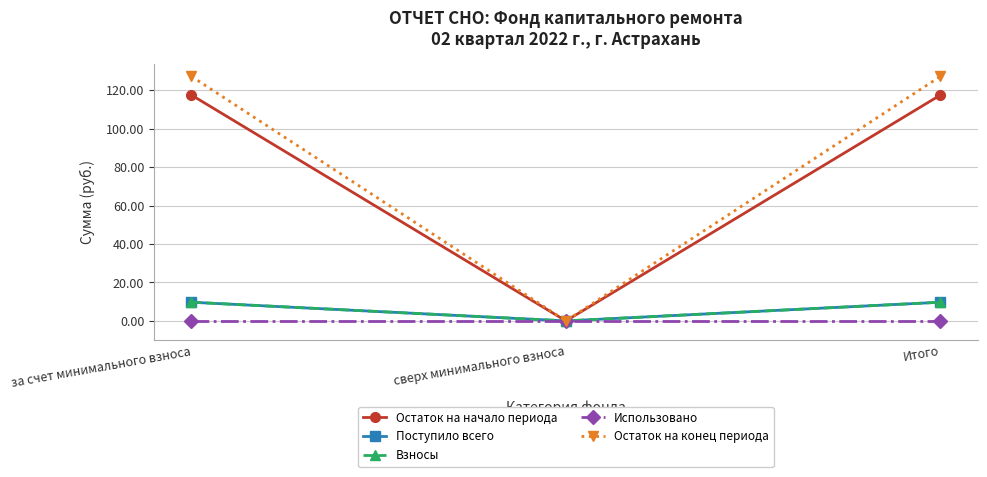

Is this an area chart (filled region under the line)?

No